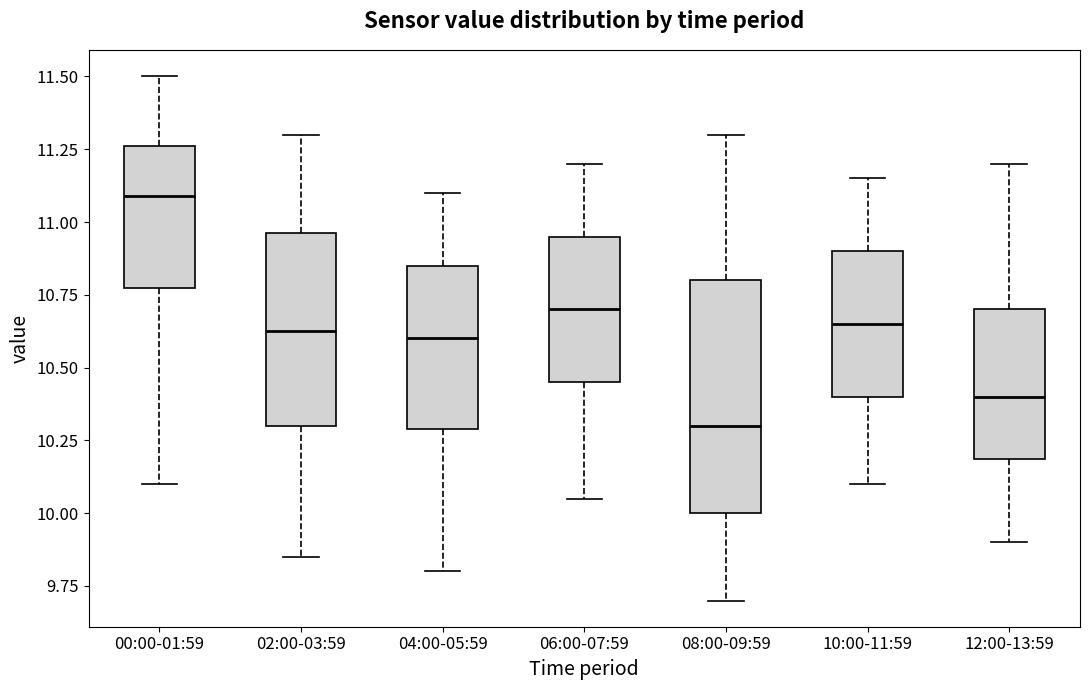

Where is the lower edge of the box for 08:00-09:59 on the y-axis? The values are not printed on the chart, so give them approximately, as read against the axis.

10.00